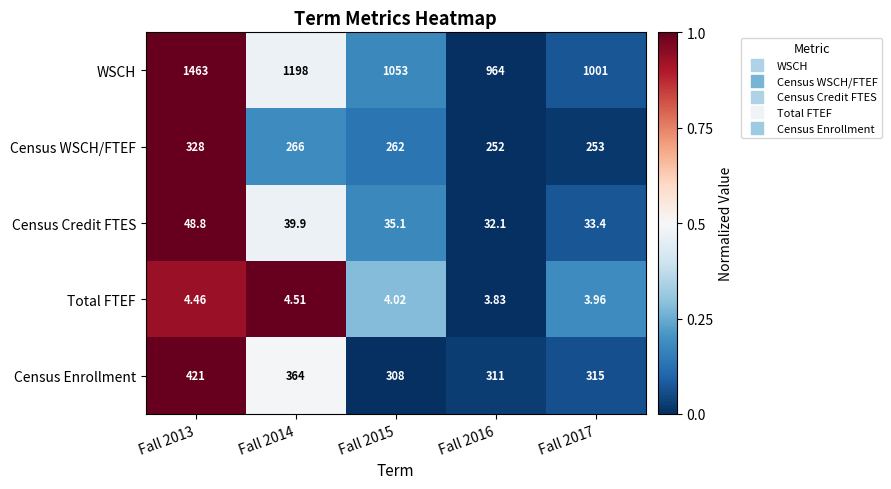

Which category has the highest value across all series?

Fall 2013